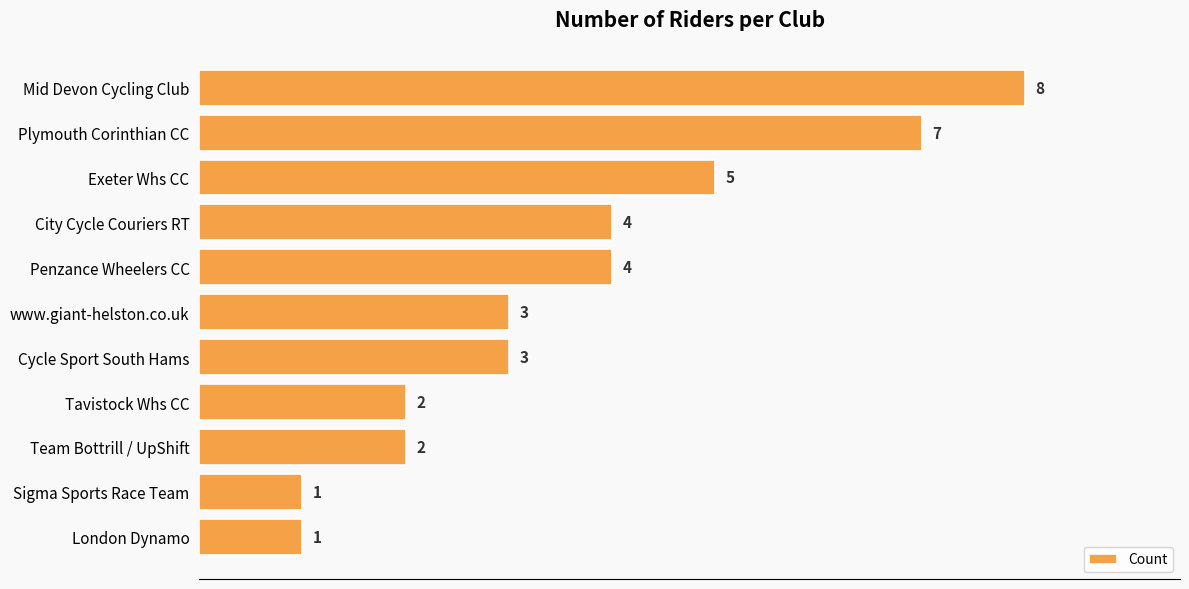

Count the values in the range 2 to 5.

7